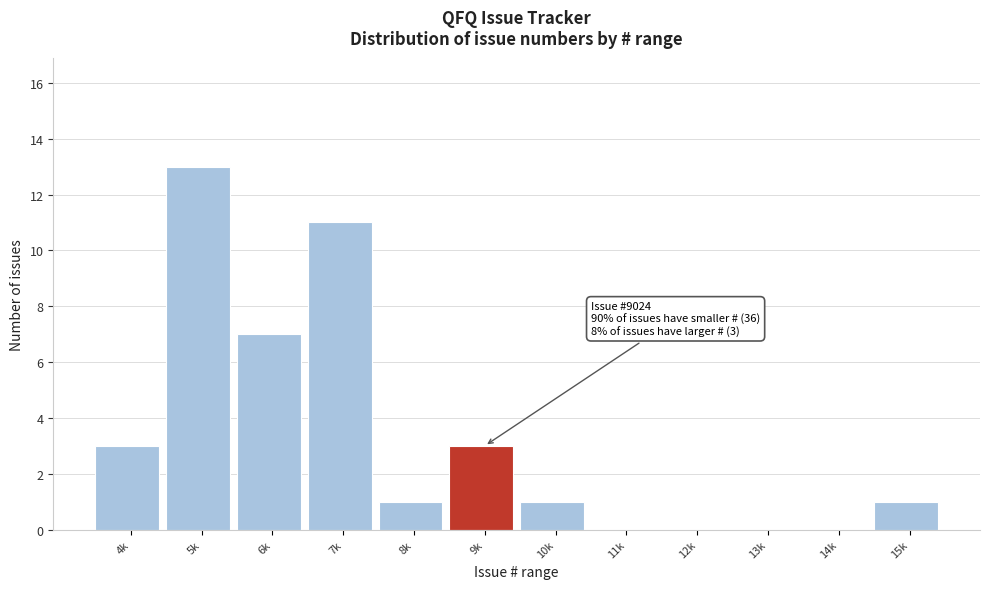

Reading right to left, list all the values displayed in this chart.

15k=1	14k=0	13k=0	12k=0	11k=0	10k=1	9k=3	8k=1	7k=11	6k=7	5k=13	4k=3